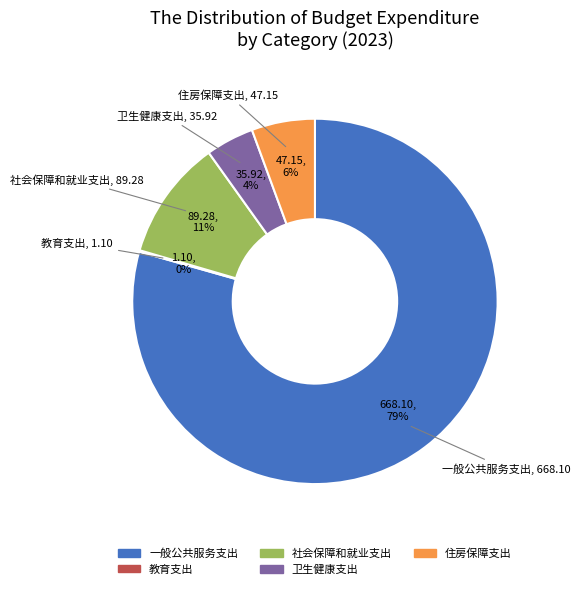

Which has a higher value, 卫生健康支出 or 社会保障和就业支出?

社会保障和就业支出